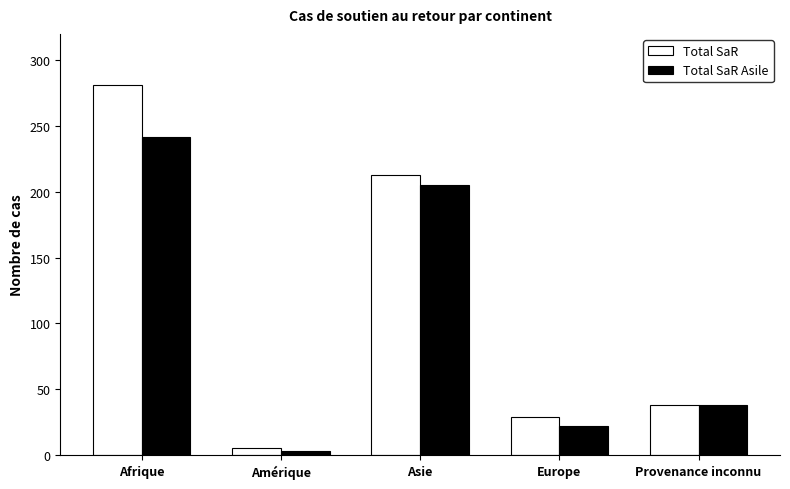

Which series changed the most between Afrique and Europe?

Total SaR